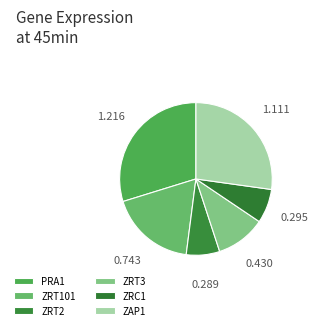

Is PRA1 the majority of the pie?

No